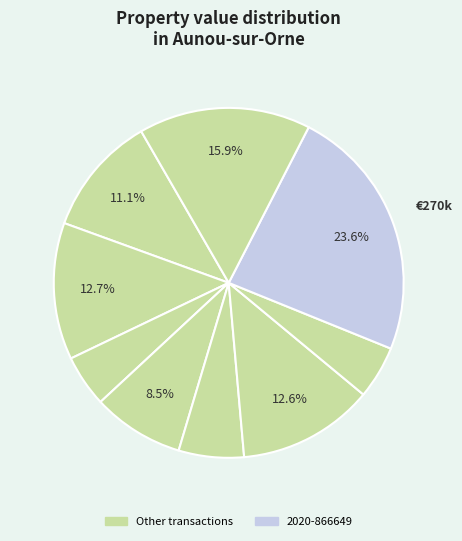

What is the largest slice in the pie chart?

2020-866649